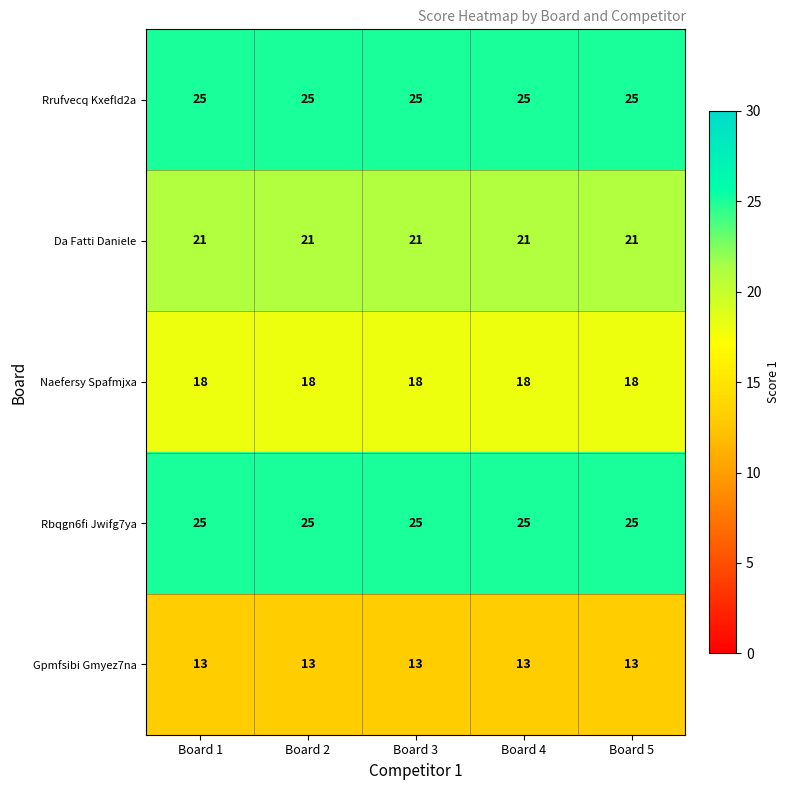

Is it true that Da Fatti Daniele equals 21 at Board 1?

True